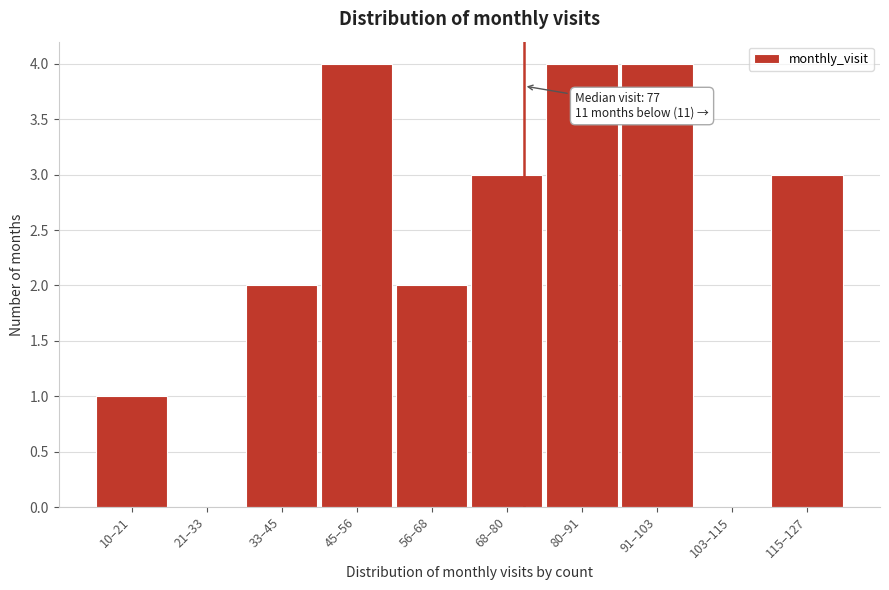

Reading right to left, what are all the values shown in this chart?

115–127=3	103–115=0	91–103=4	80–91=4	68–80=3	56–68=2	45–56=4	33–45=2	21–33=0	10–21=1